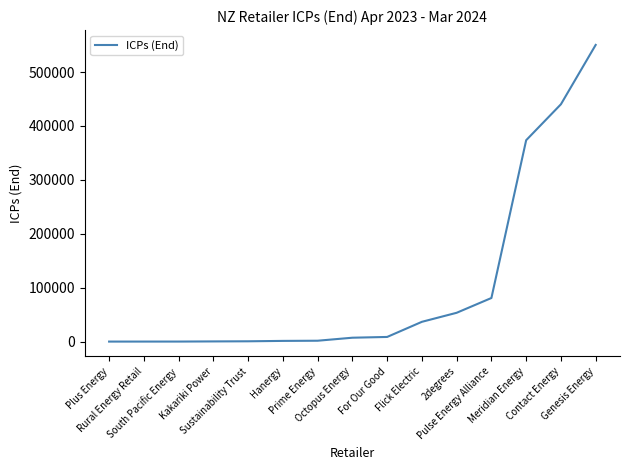

What is the difference between the maximum and minimum values?

550163